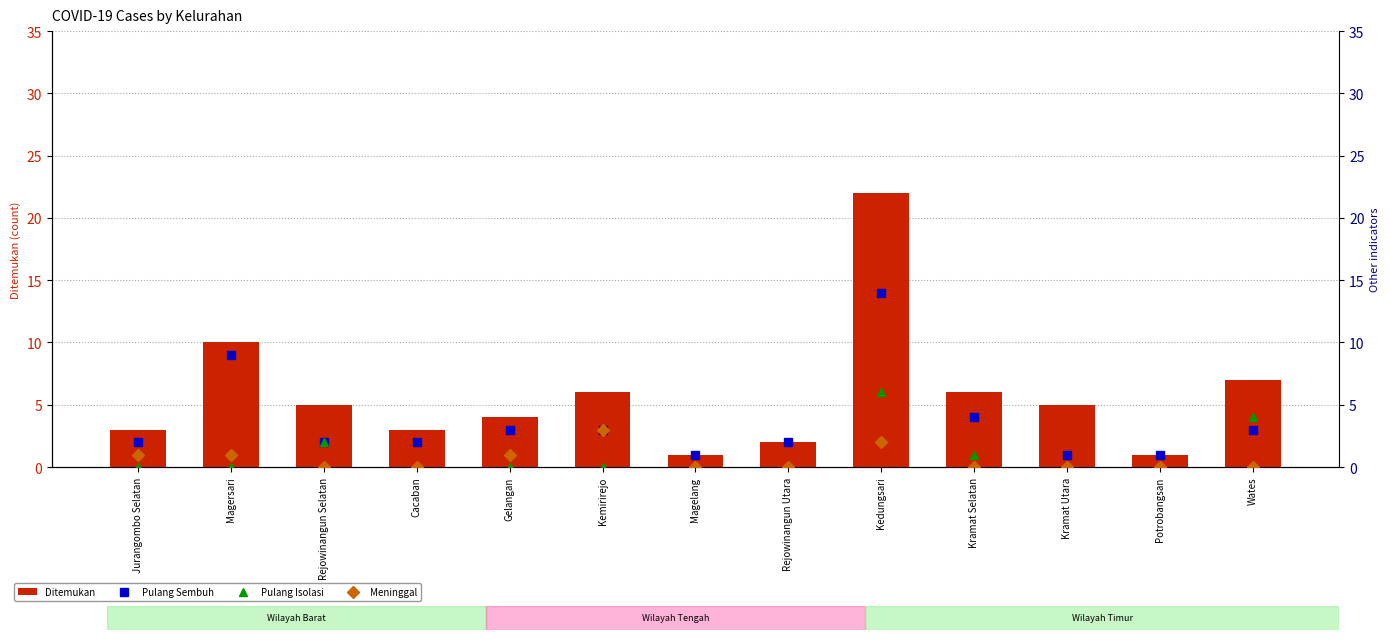

How many distinct data groups are displayed?

4